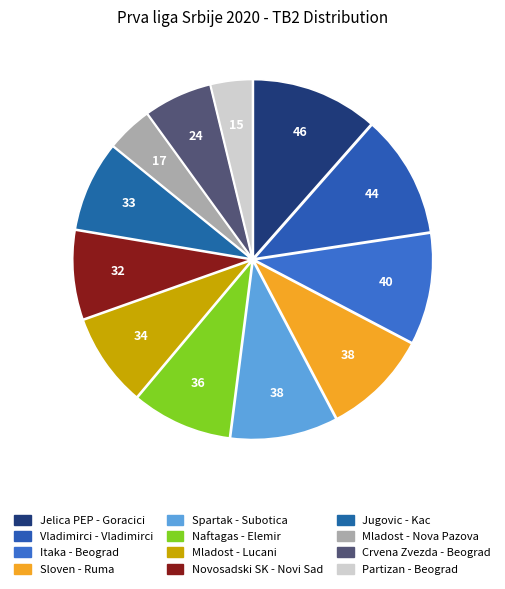

To the nearest percent, what is the difference between the Naftagas - Elemir and Partizan - Beograd slice percentages?

5%